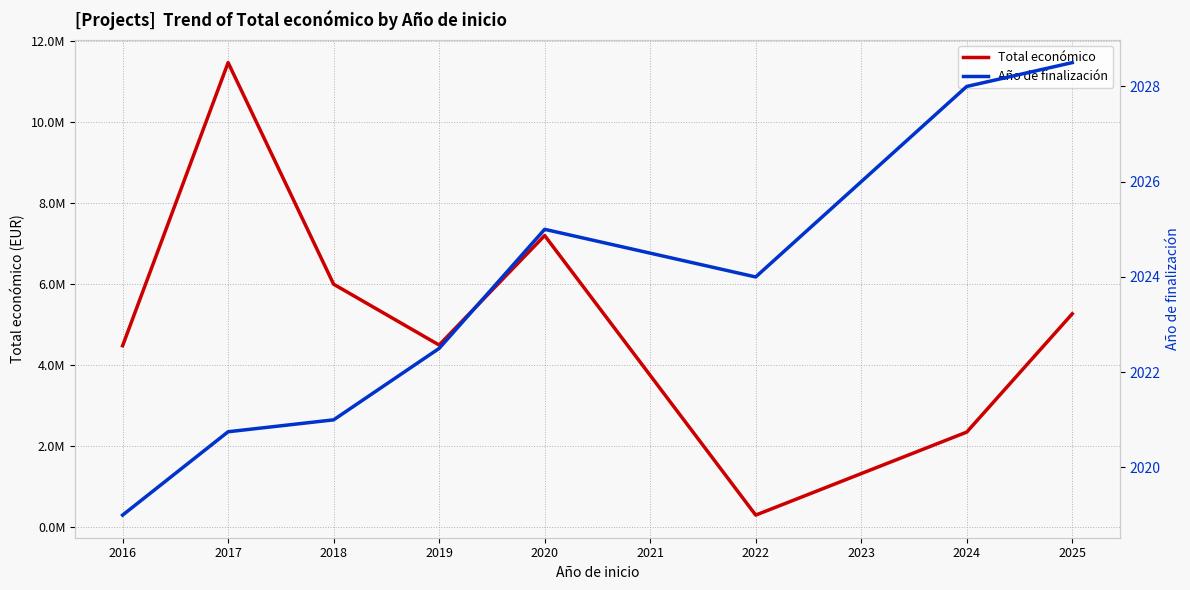

True or false: Año de finalización and Total económico intersect in this chart.

False